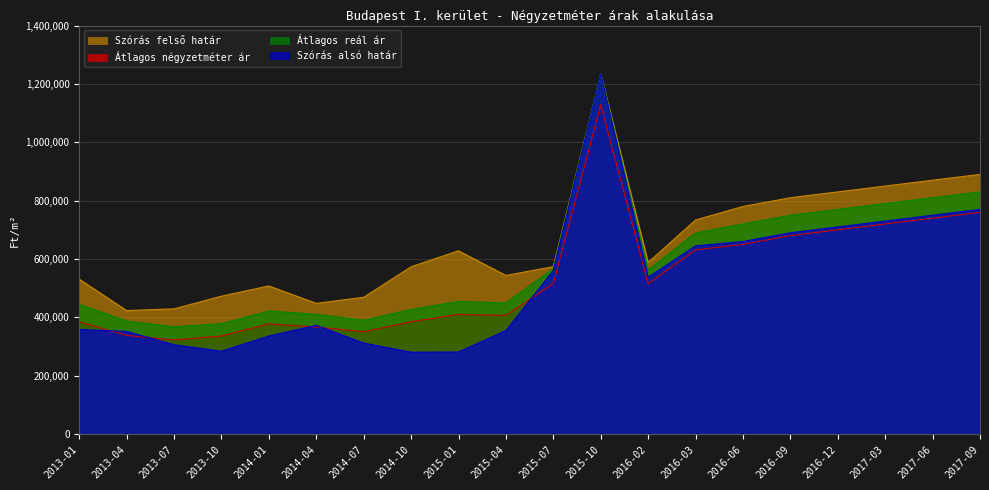

What position from the left is 2017-06?

19